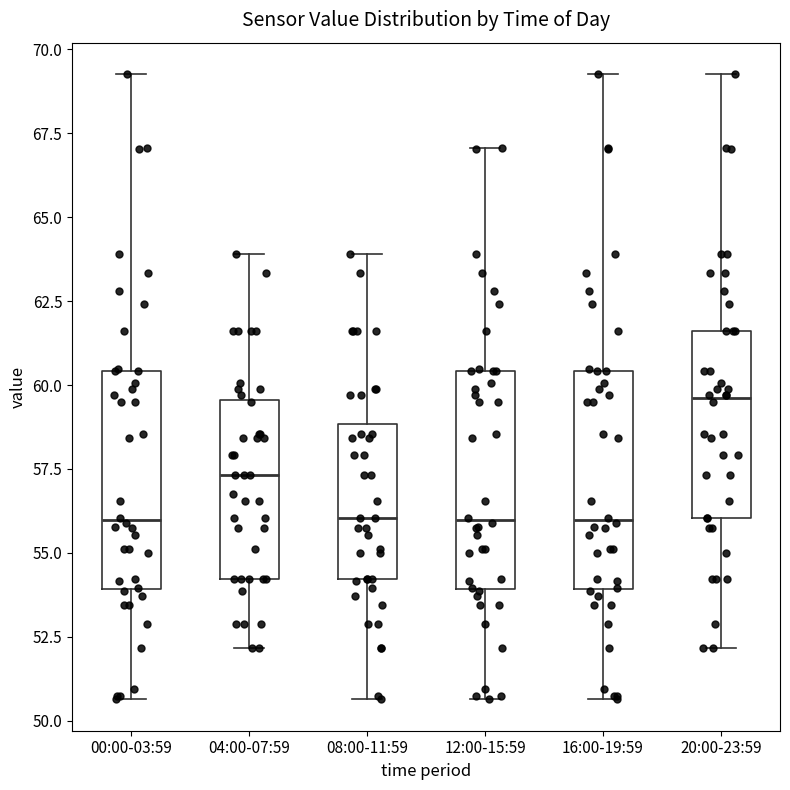

Which box's median line is the highest?

20:00-23:59